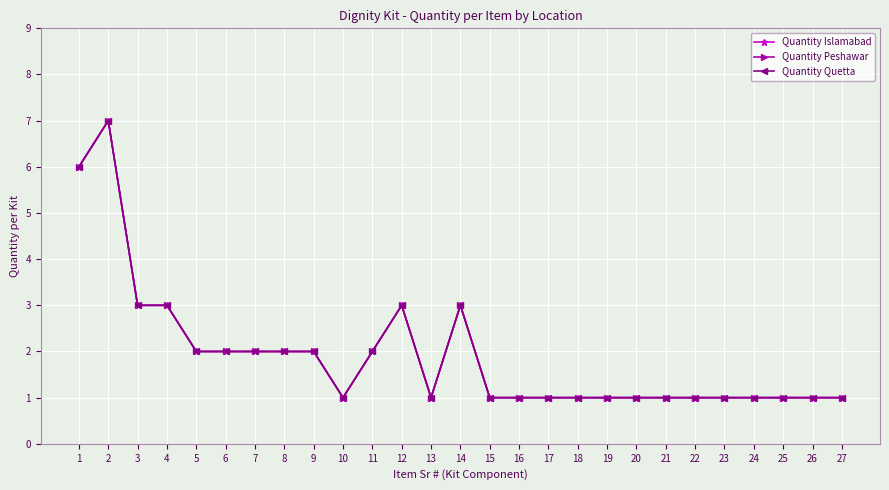

Does the chart have visible grid lines?

Yes